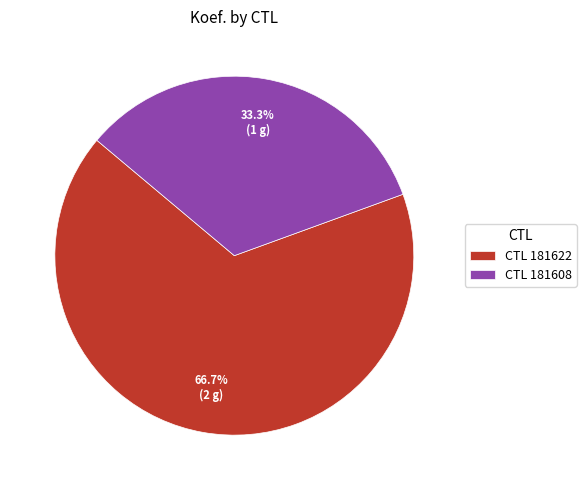

Which has a higher value, CTL 181622 or CTL 181608?

CTL 181622